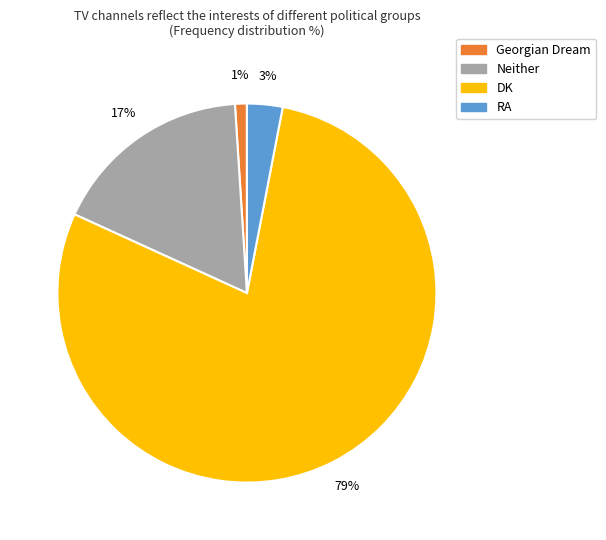

To the nearest percent, what is the difference between the largest and smallest slice percentages?

78%